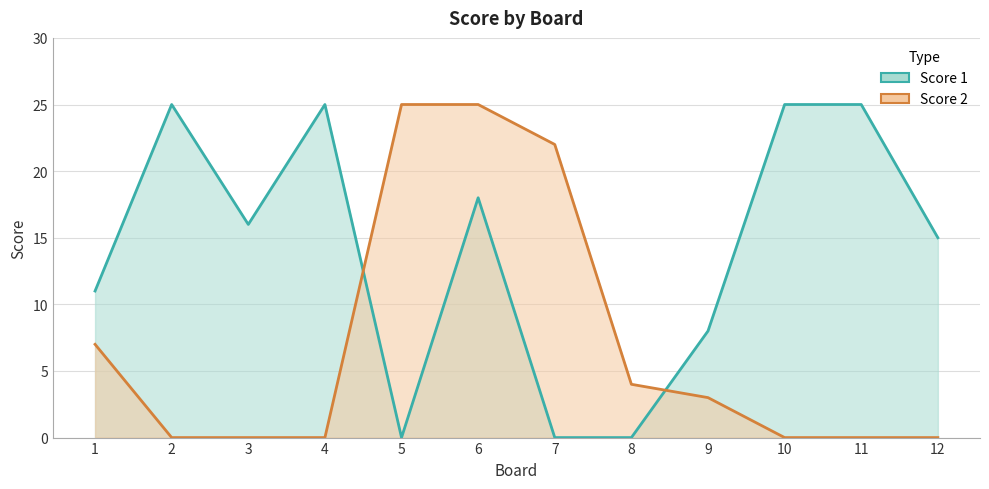

Does the chart display data point markers on the line(s)?

No